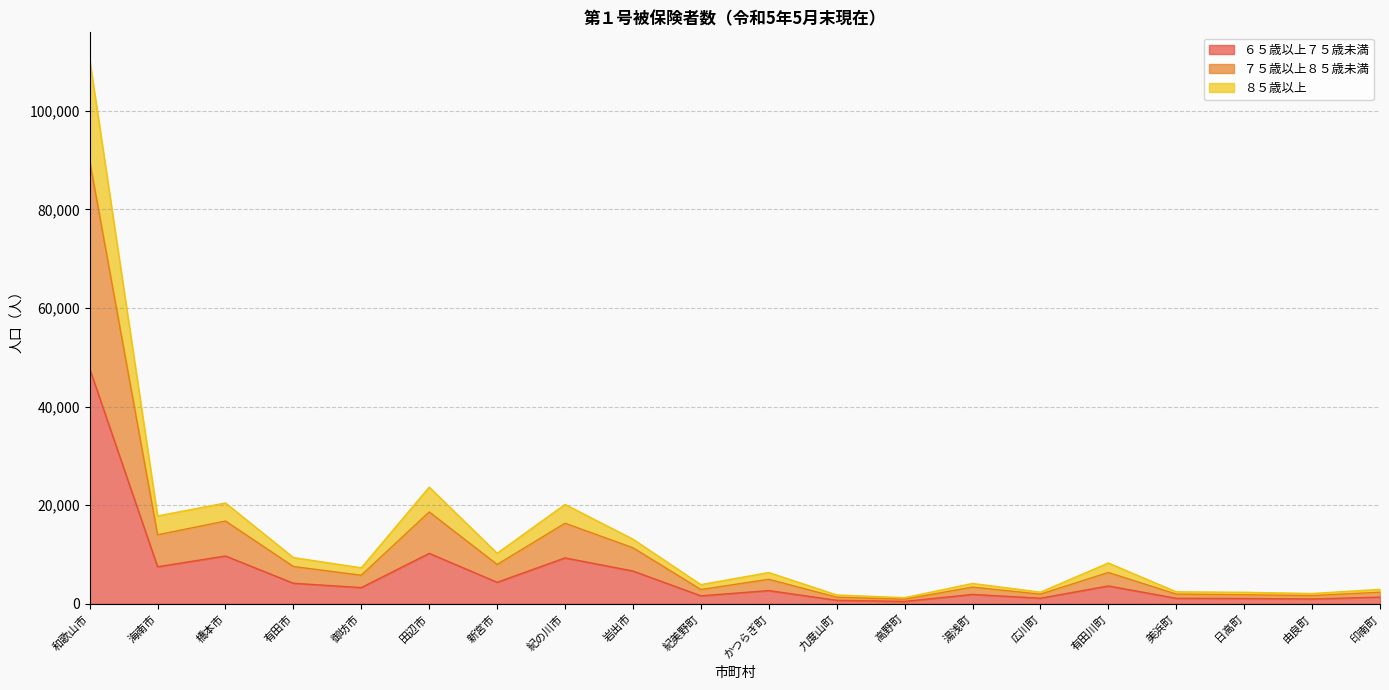

What is the total value across all series at 海南市?

17815